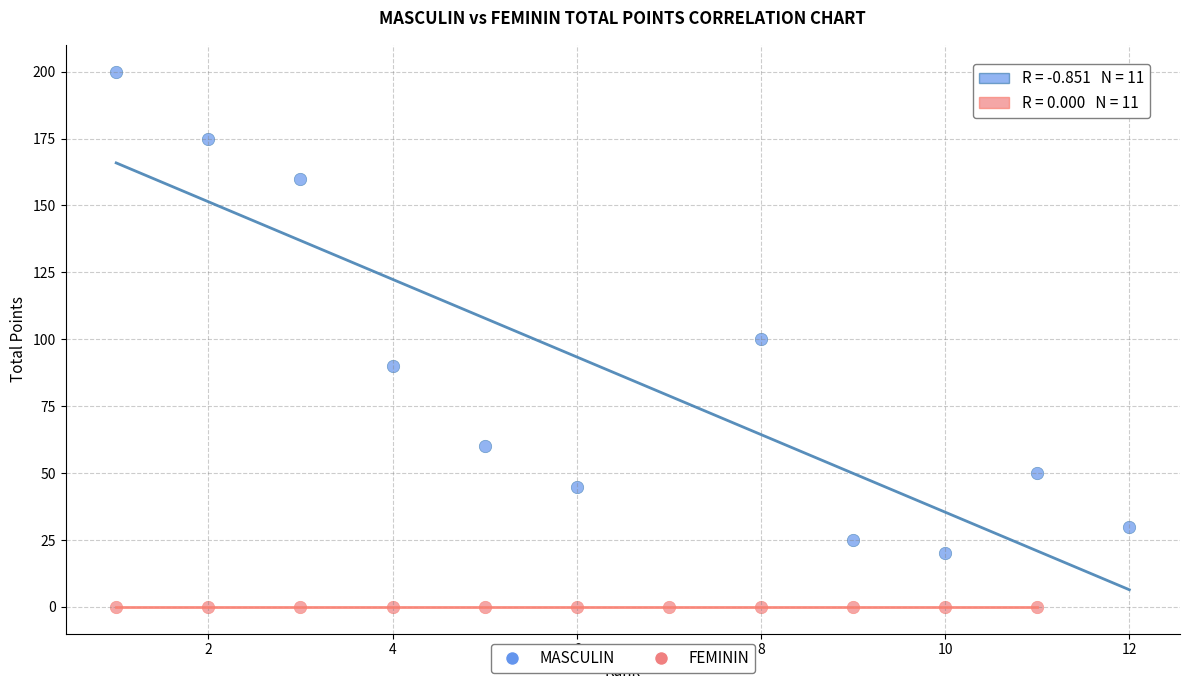

What are all the series names shown in the legend?

MASCULIN, FEMININ